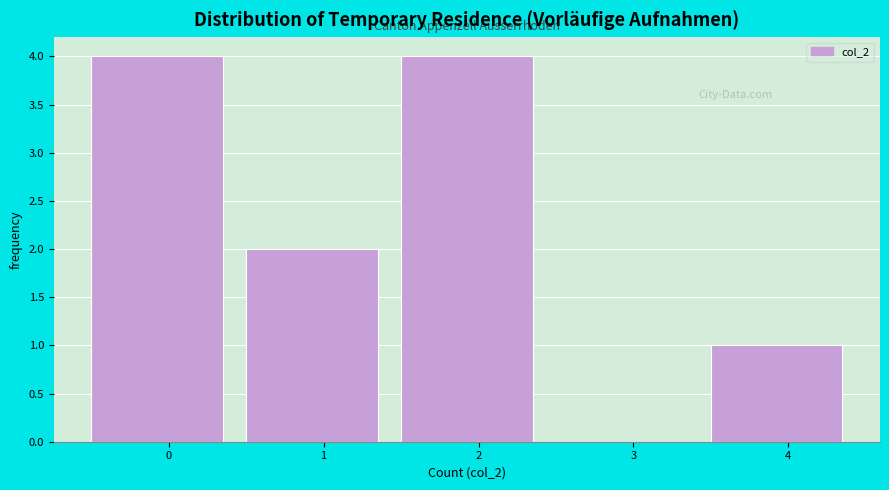

Reading left to right, extract all data points from this chart.

0=4	1=2	2=4	3=0	4=1